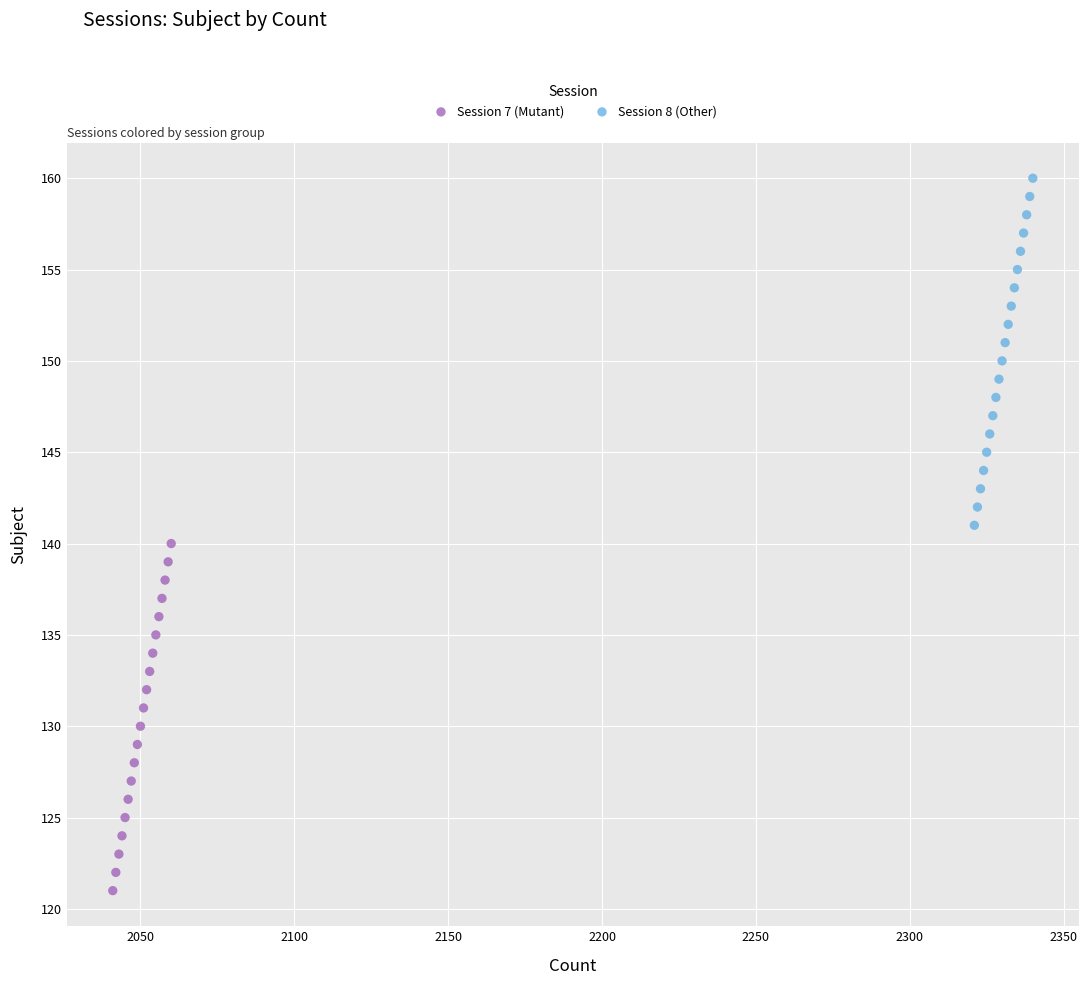

Which series contains the highest Y value?

Session 8 (Other)